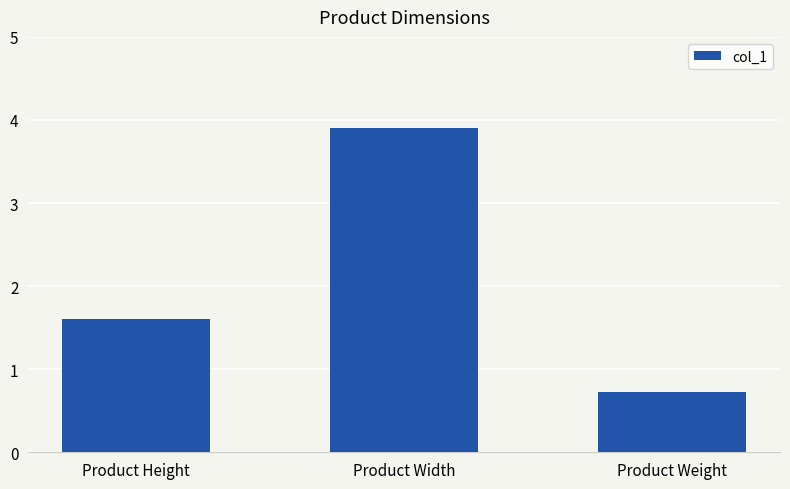

How many bars are there in total?

3